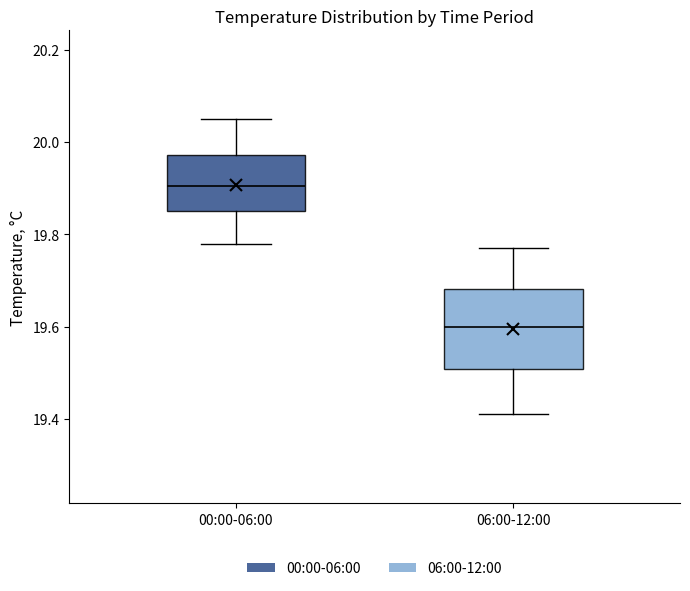

Reading left to right, read every box against the y-axis: the position of its median line, the range the box covers, and the ends of its whiskers. The values are not printed on the chart, so give them approximately, as read against the axis.

00:00-06:00: median 19.90, box 19.86 to 19.98, whiskers 19.78 to 20.06
06:00-12:00: median 19.60, box 19.50 to 19.68, whiskers 19.42 to 19.78